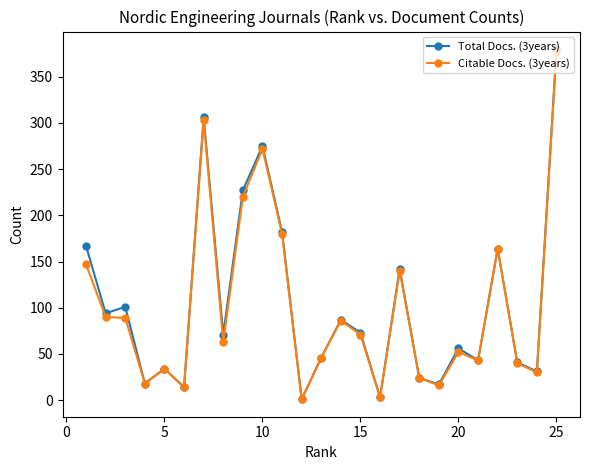

Which series has the largest range (max minus min)?

Total Docs. (3years)